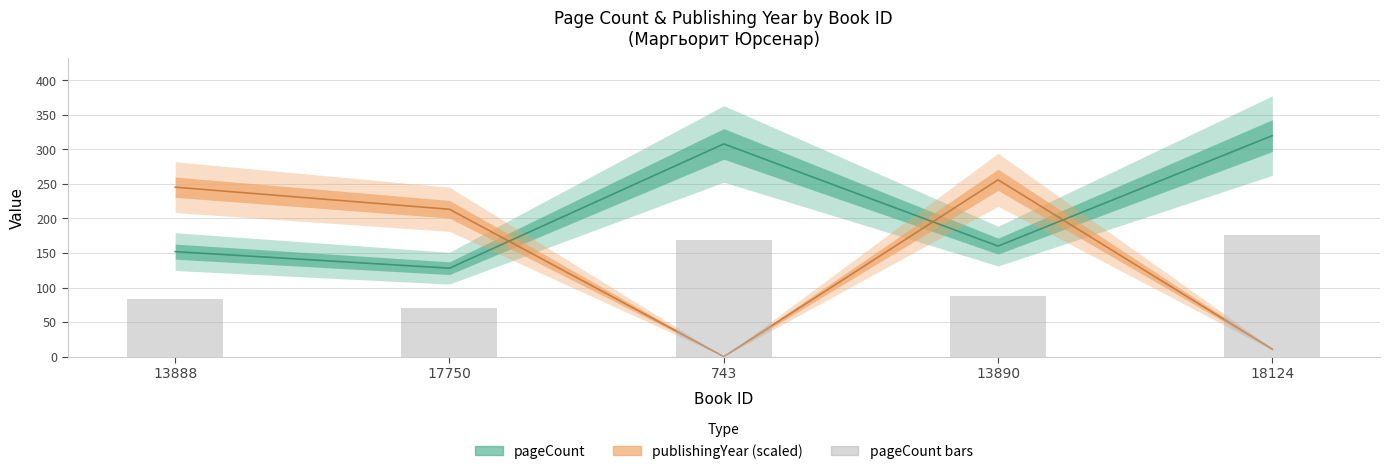

Is it true that the value at 13888 is 83.6?

True